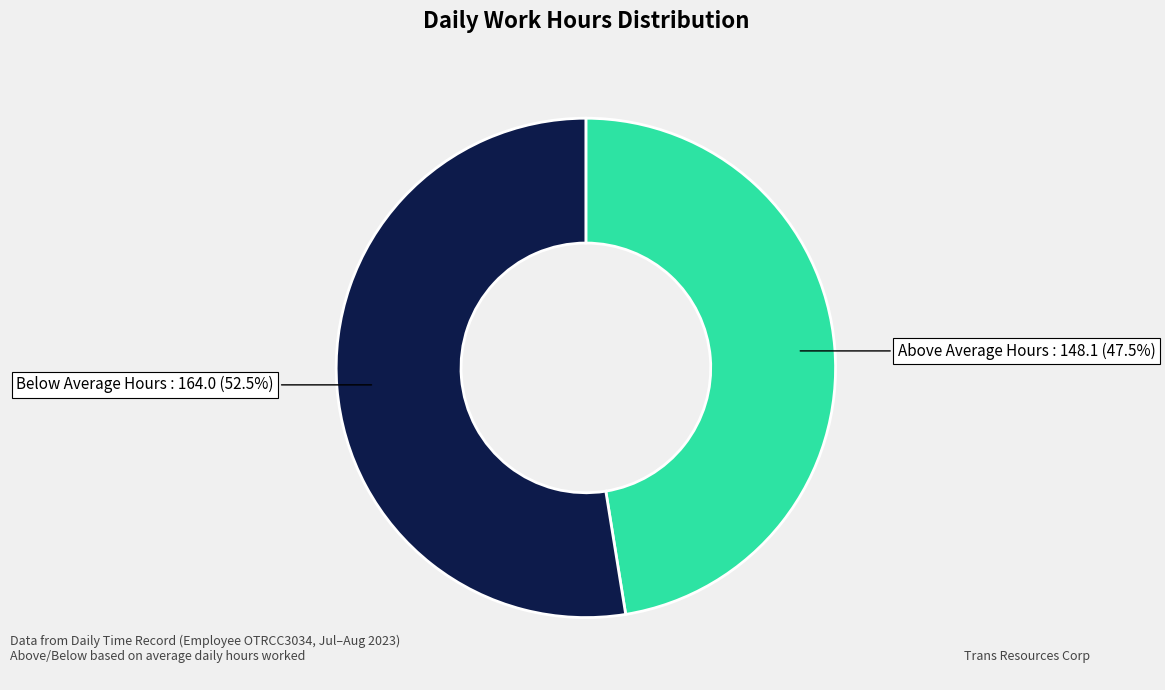

Is there any slice that represents more than half of the pie?

Yes